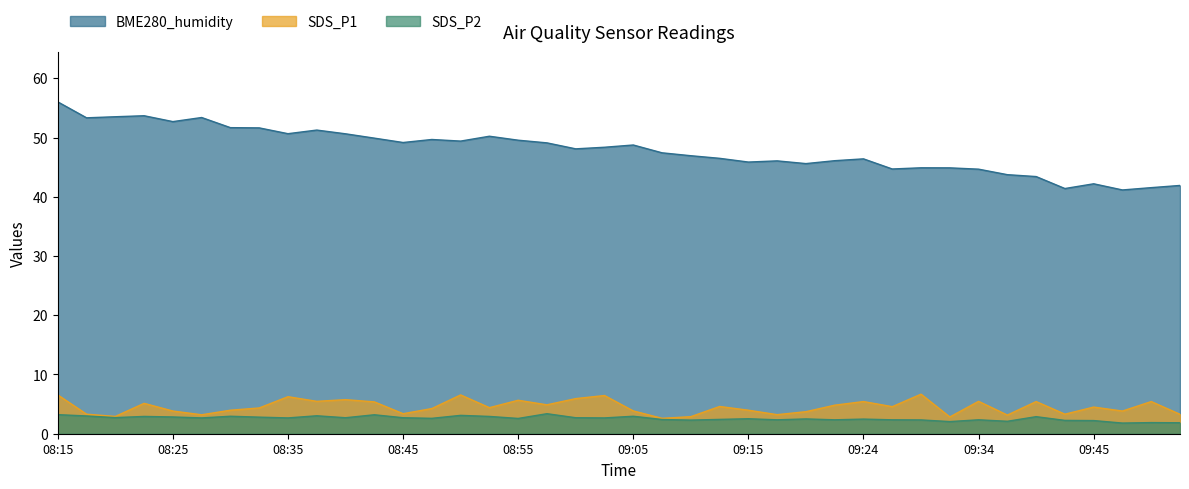

What is the label of the 4th point from the left?

08:22